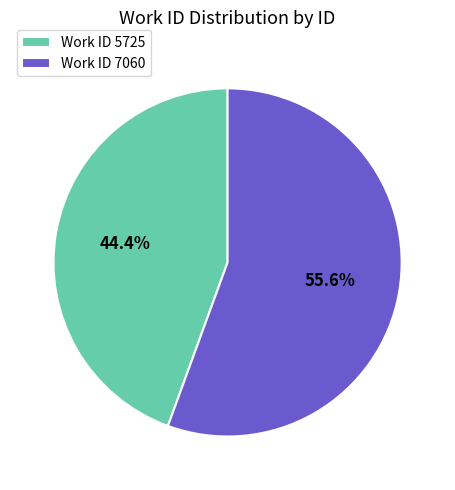

To the nearest percent, what is the average slice percentage?

50%